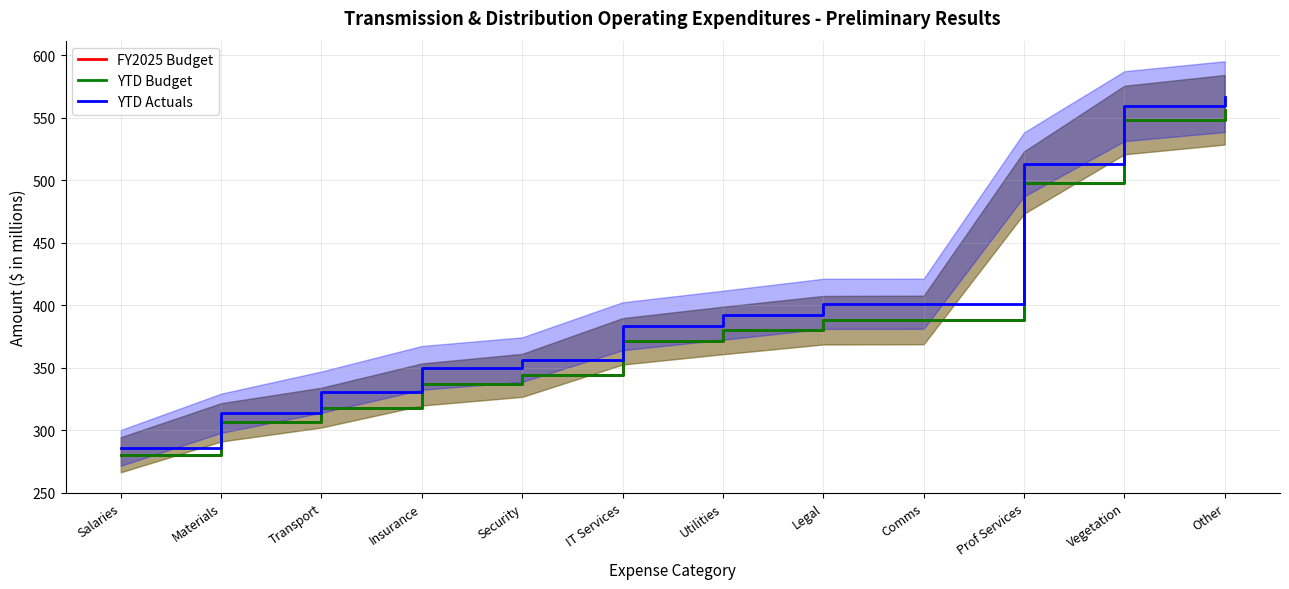

What is the maximum value shown in the chart?

566.8